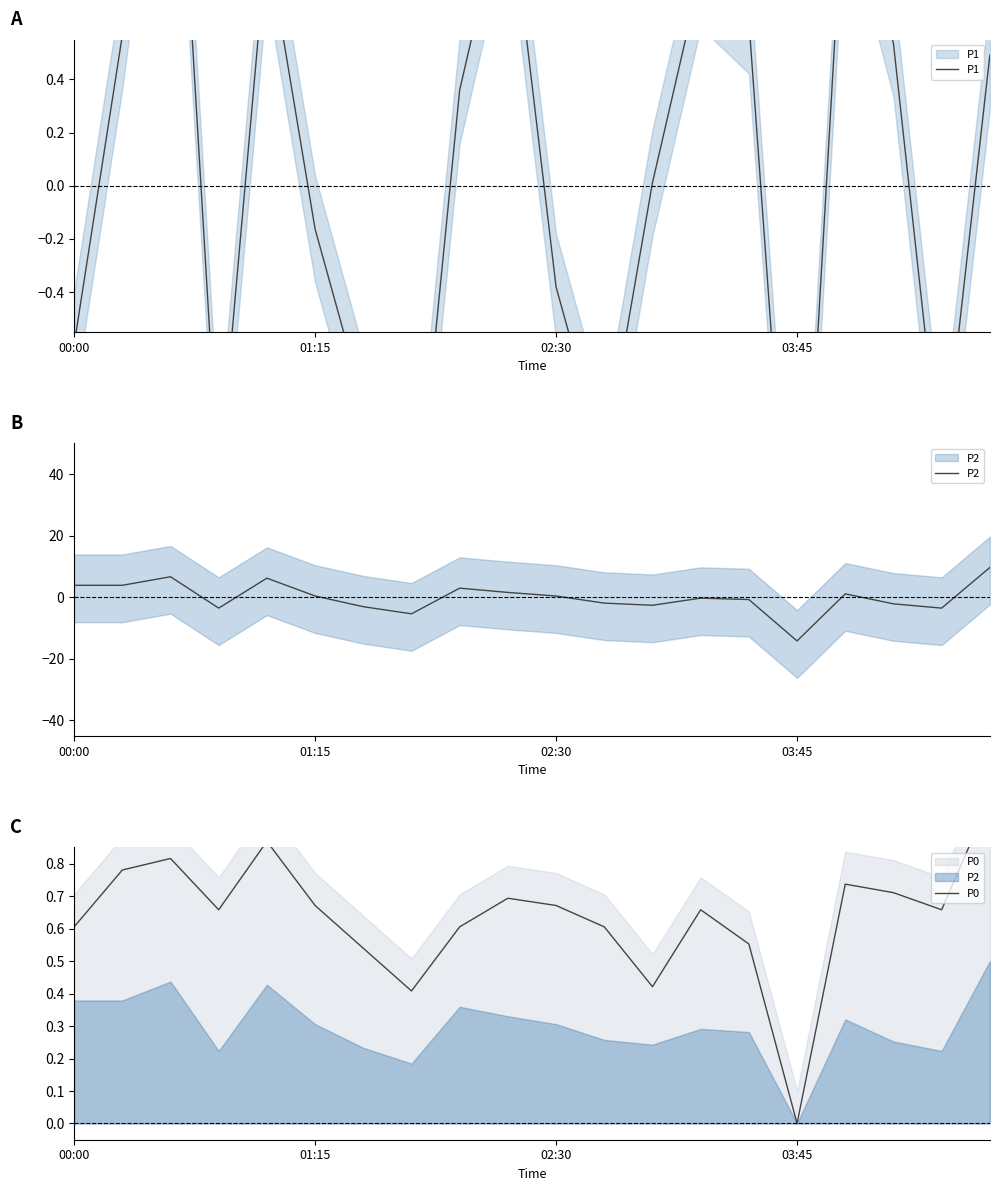

What is the value of the P0 point at the 12th from the left?

0.6